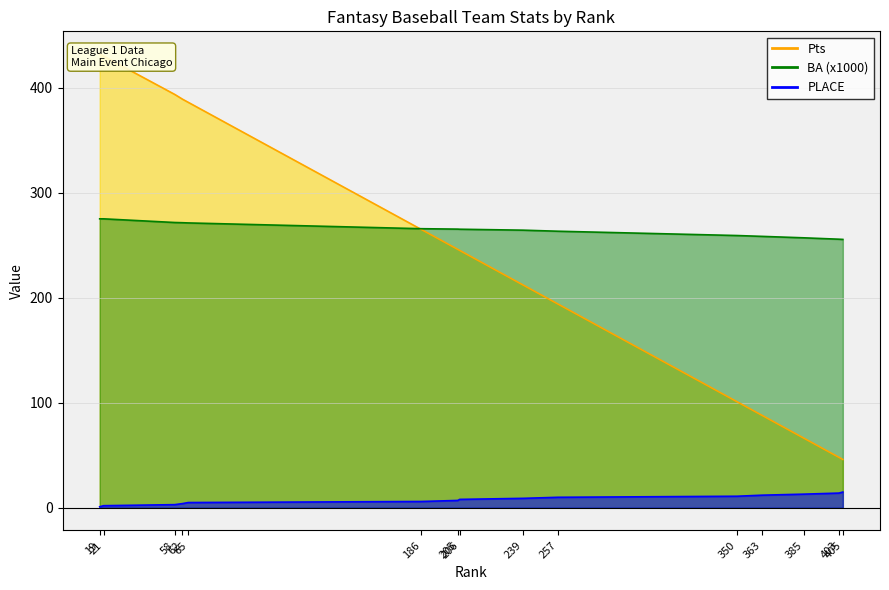

Does the chart have visible grid lines?

Yes